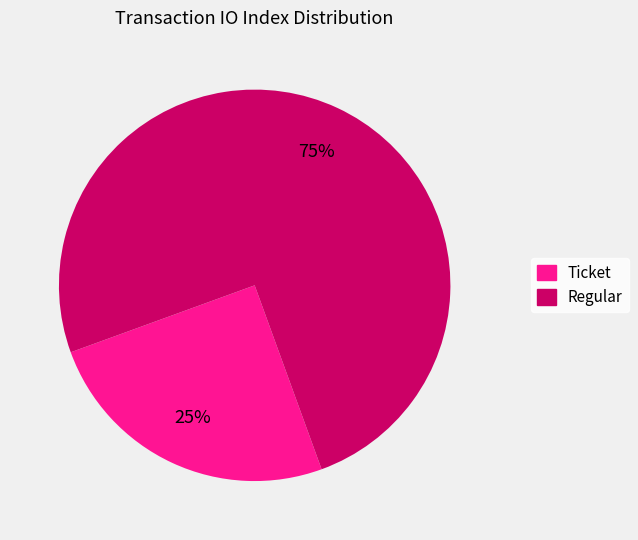

True or false: Ticket accounts for 15% of the total.

False